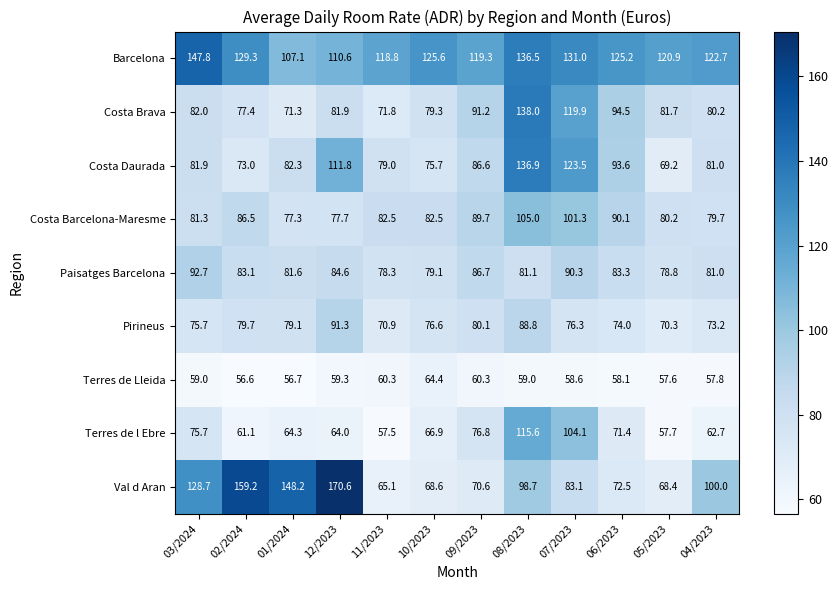

Count the number of categories in the chart.

12